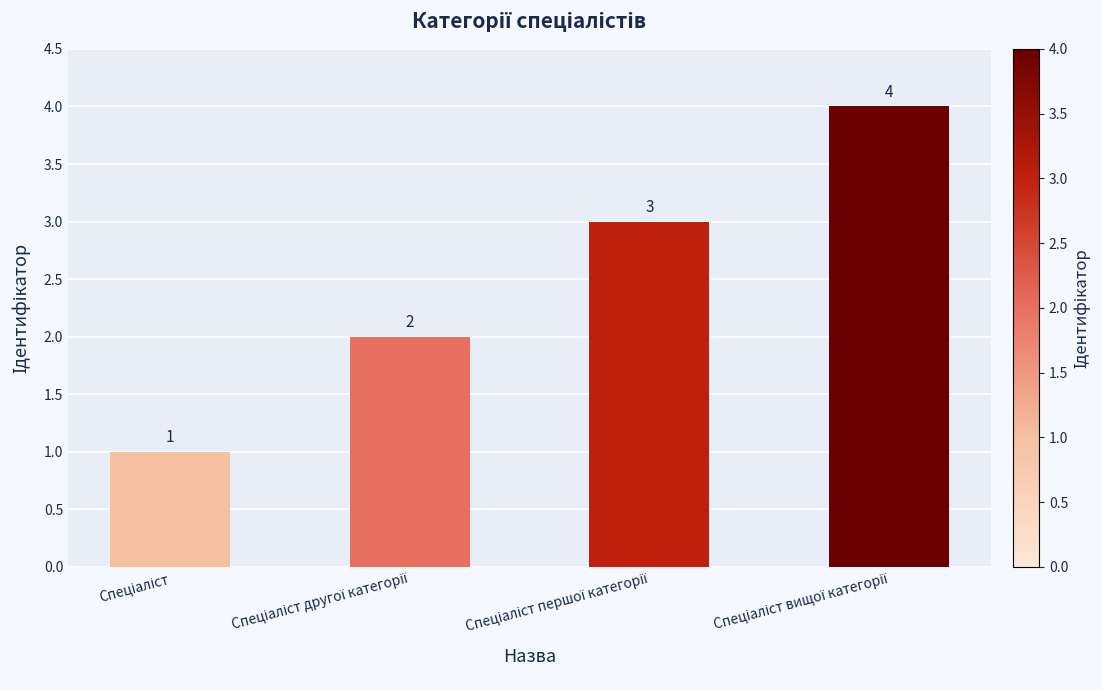

Count the values in the range 2 to 4.

3